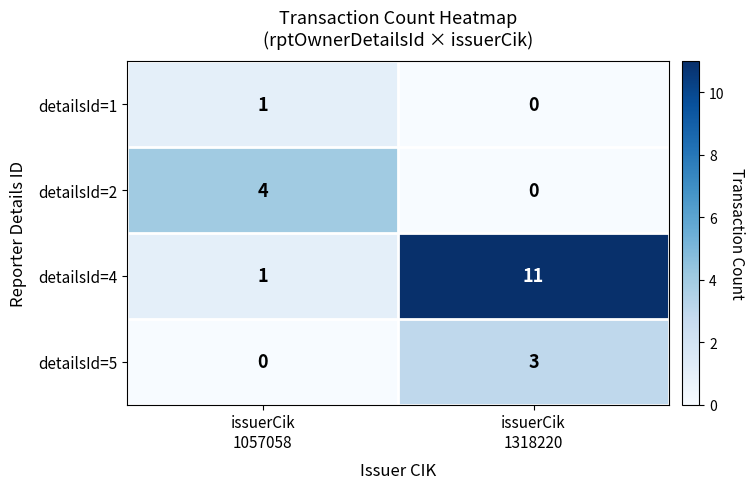

Reading left to right, list all the values displayed in this chart.

detailsId=1: 1	0
detailsId=2: 4	0
detailsId=4: 1	11
detailsId=5: 0	3